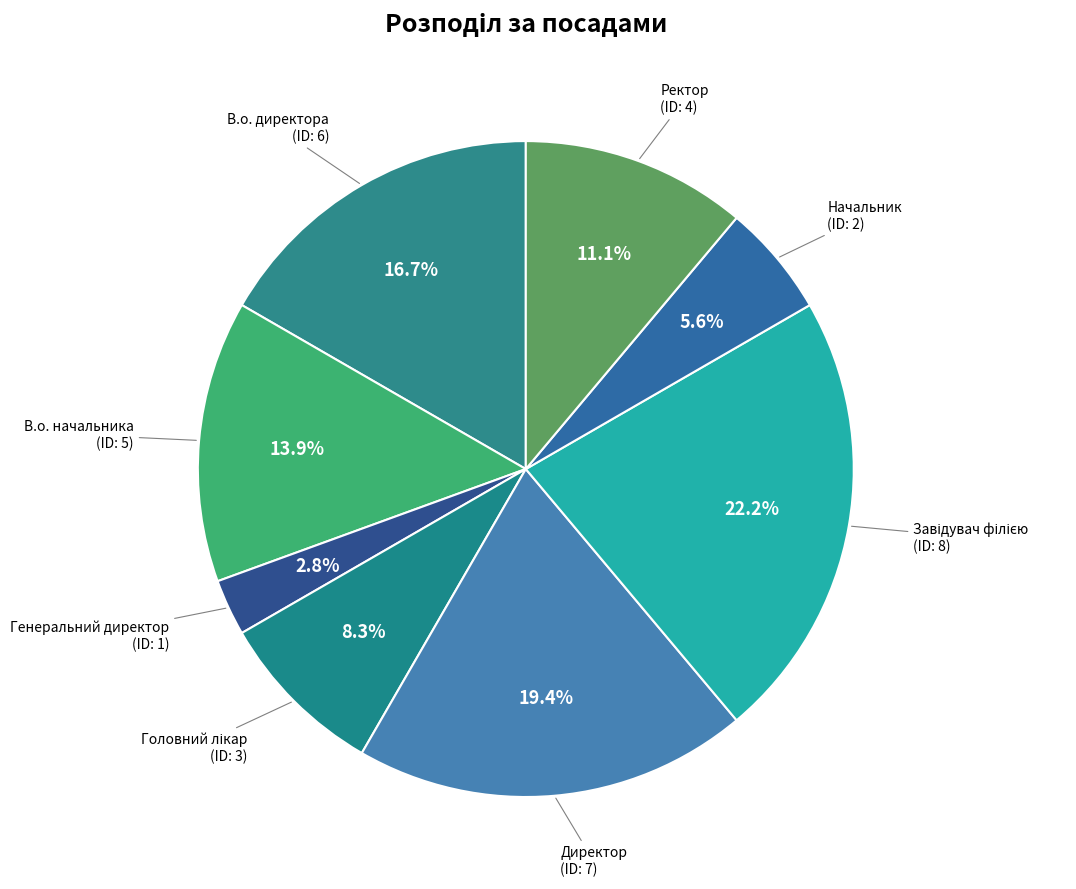

What is the ratio of the value at Начальник to the value at Генеральний директор?

2.0